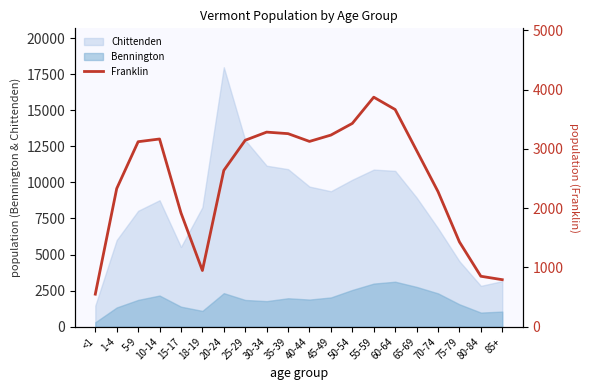

Count the number of categories in the chart.

20